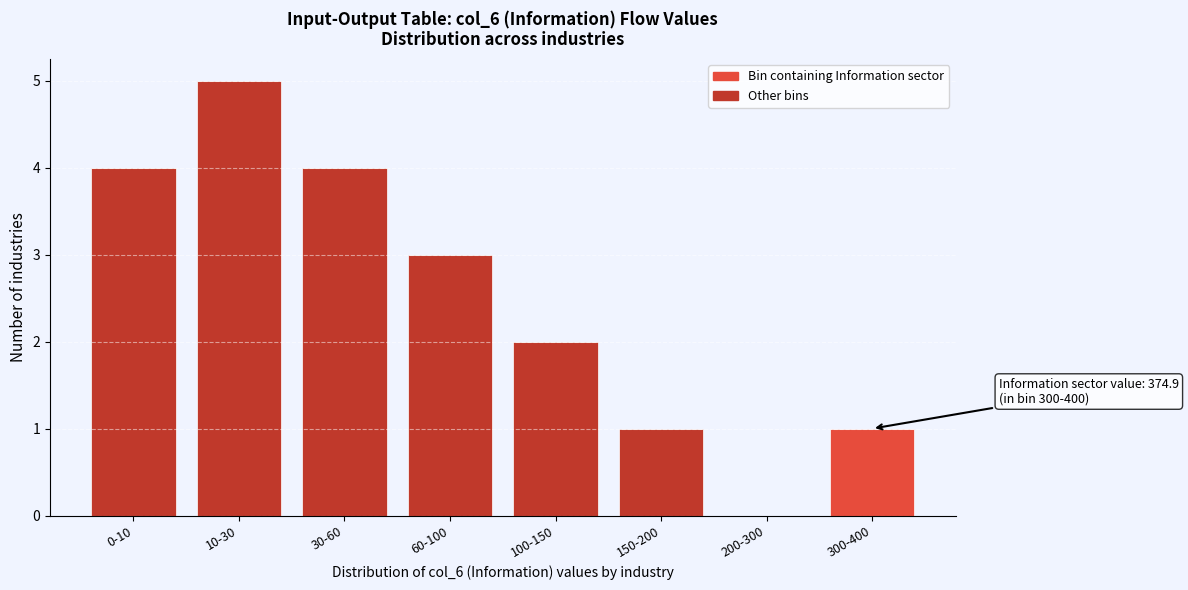

Reading left to right, what are all the values shown in this chart?

0-10=4	10-30=5	30-60=4	60-100=3	100-150=2	150-200=1	200-300=0	300-400=1